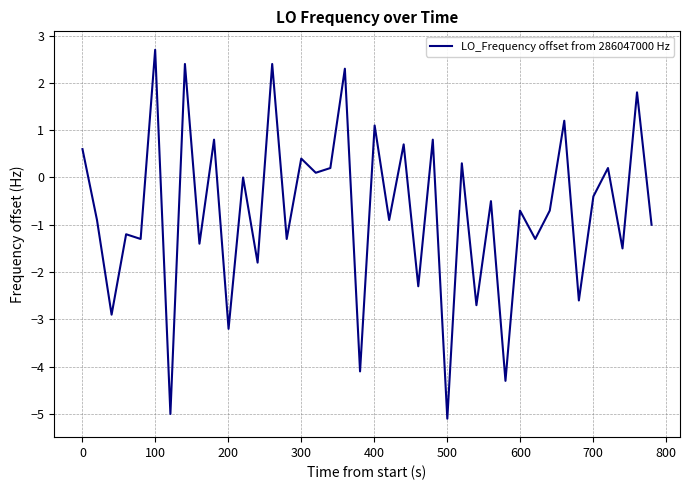

What is the greatest value displayed?

2.7